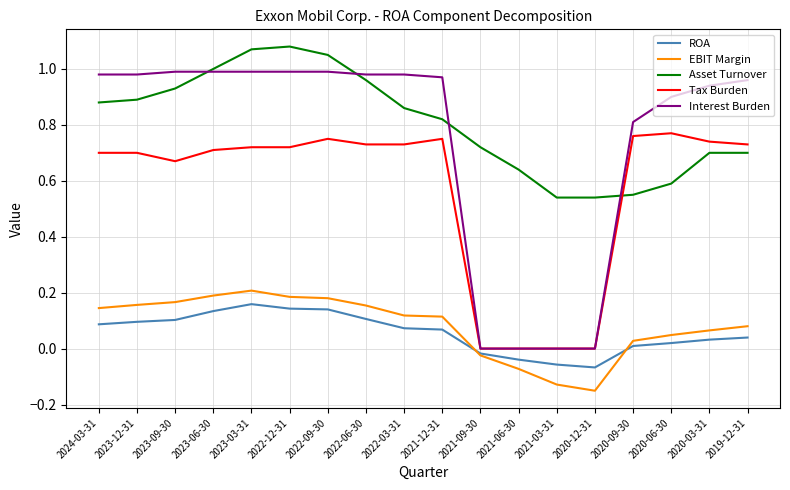

Which series has the largest total across all categories?

Asset Turnover